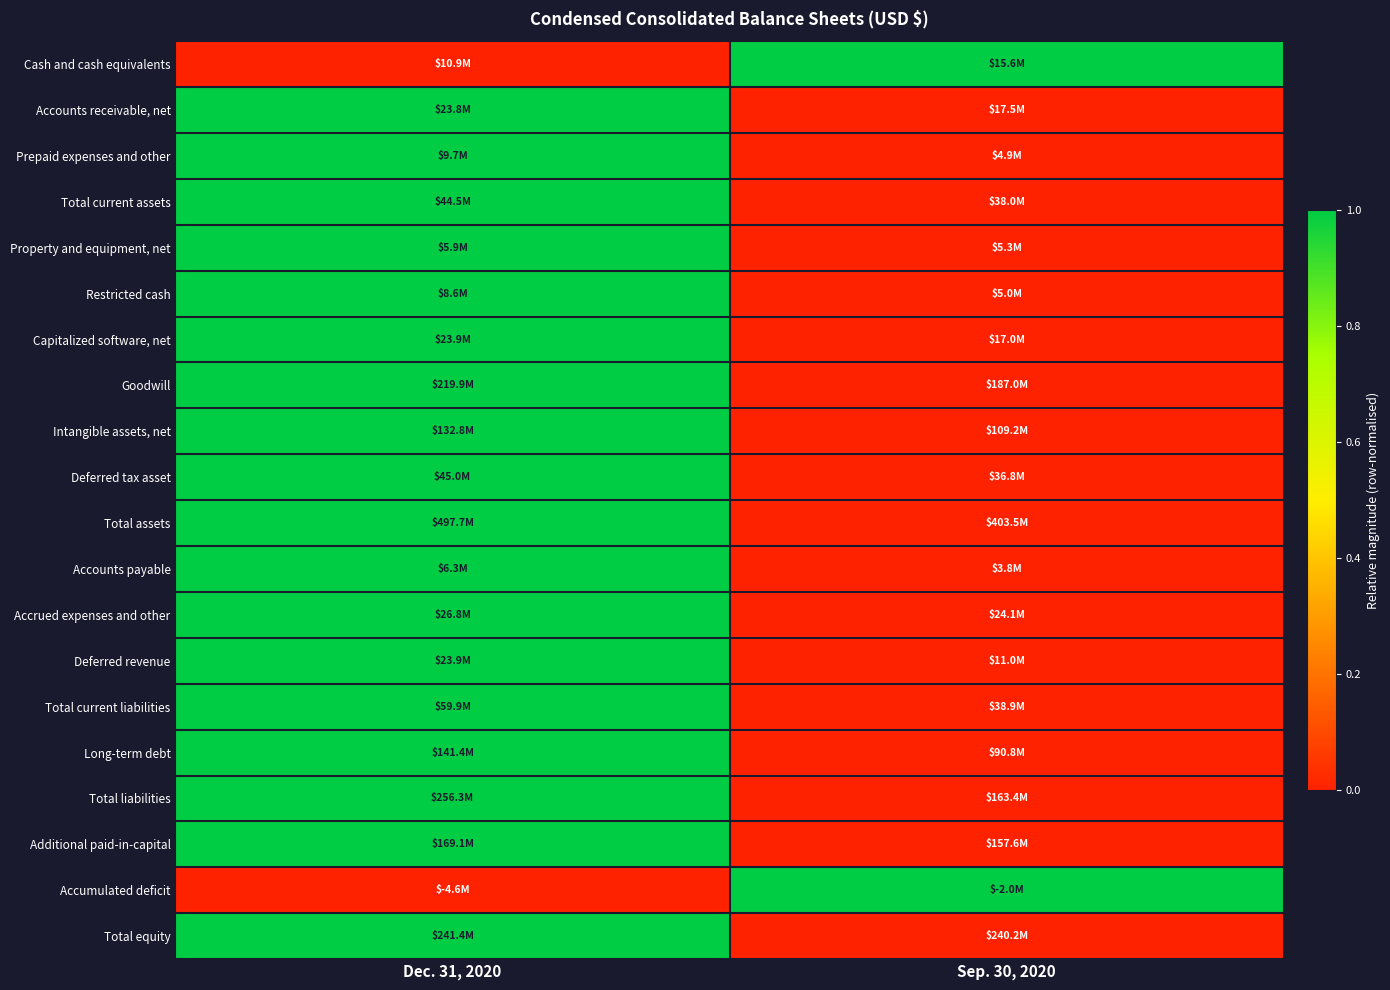

Which series has the largest total across all categories?

Cash and cash equivalents